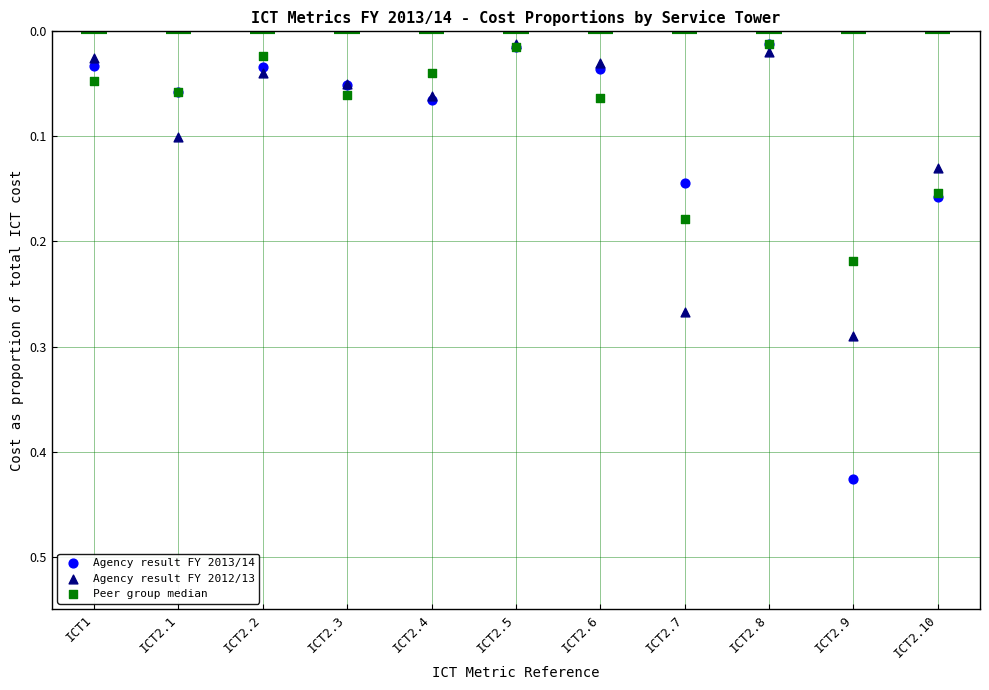

Which series contains the highest Y value?

Agency result FY 2013/14